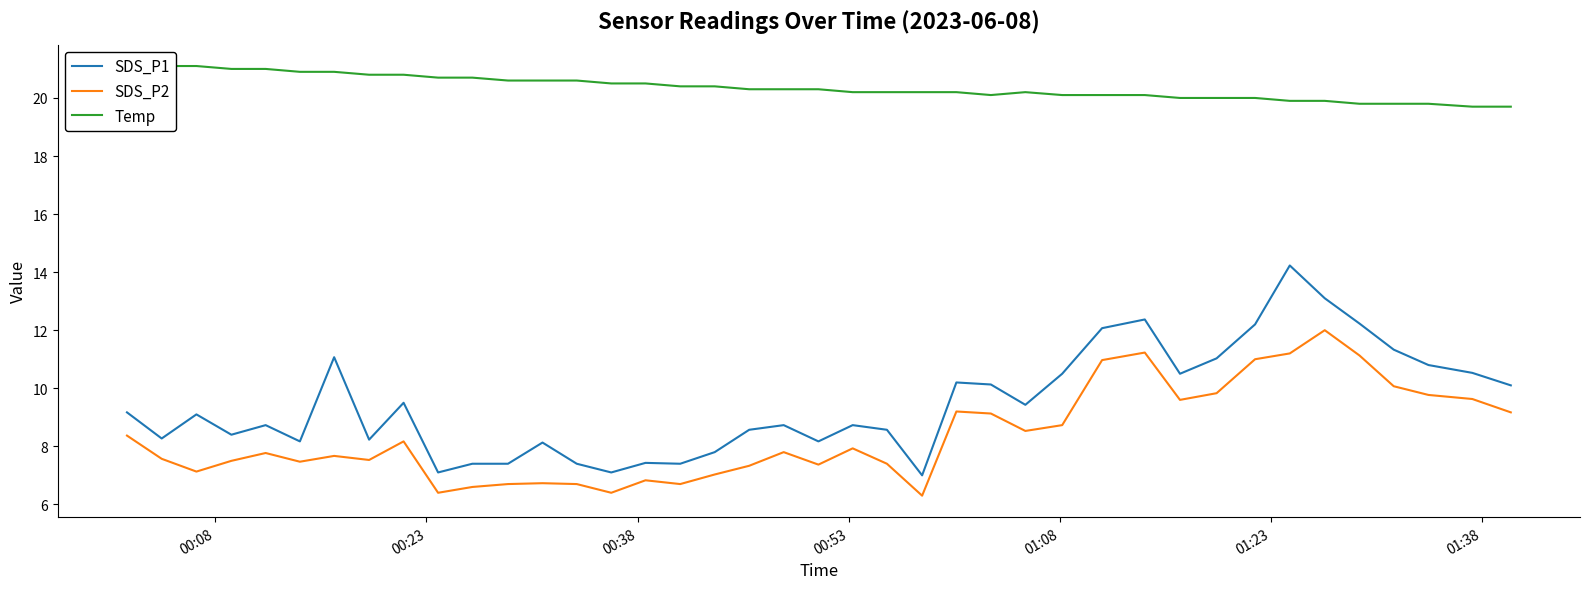

True or false: SDS_P2 and SDS_P1 cross at least once.

False